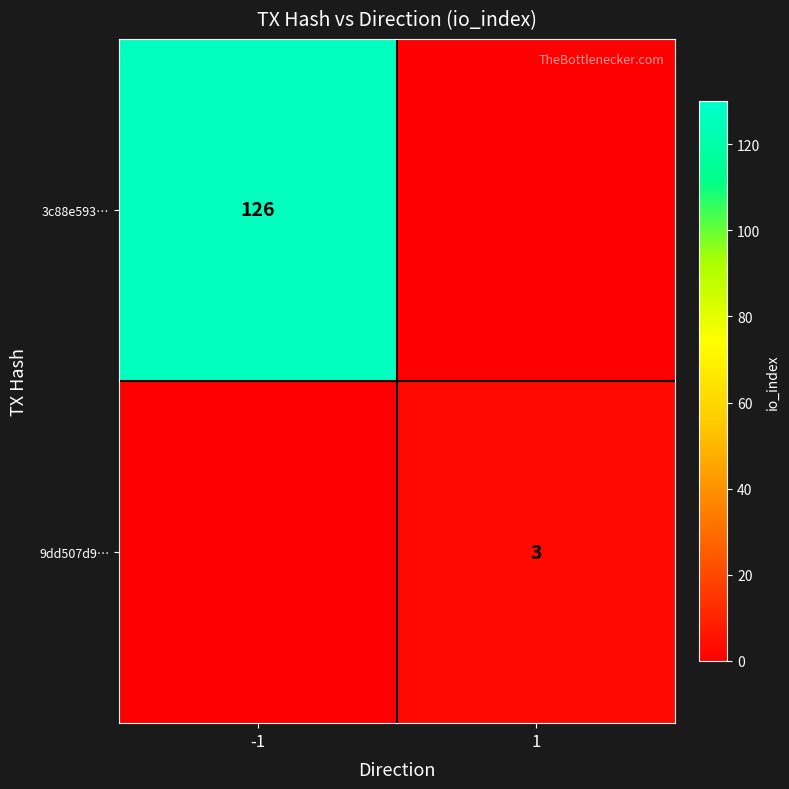

The 9dd507d9… series shows 3 at 1. True or false?

True